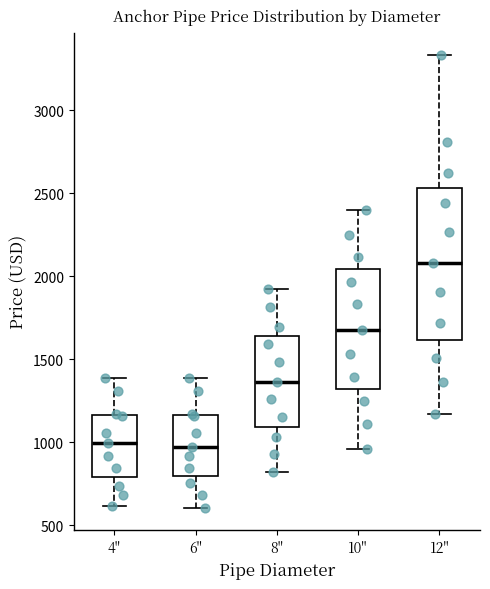

Reading left to right, transcribe this box plot: for each box, give where its median line is, the range the box spans, and where its two whiskers end, as read against the y-axis. The values are not printed on the chart, so give them approximately, as read against the axis.

4": median 1000, box 800 to 1150, whiskers 600 to 1400
6": median 950, box 800 to 1150, whiskers 600 to 1400
8": median 1350, box 1100 to 1650, whiskers 800 to 1900
10": median 1700, box 1300 to 2050, whiskers 950 to 2400
12": median 2100, box 1600 to 2550, whiskers 1150 to 3350